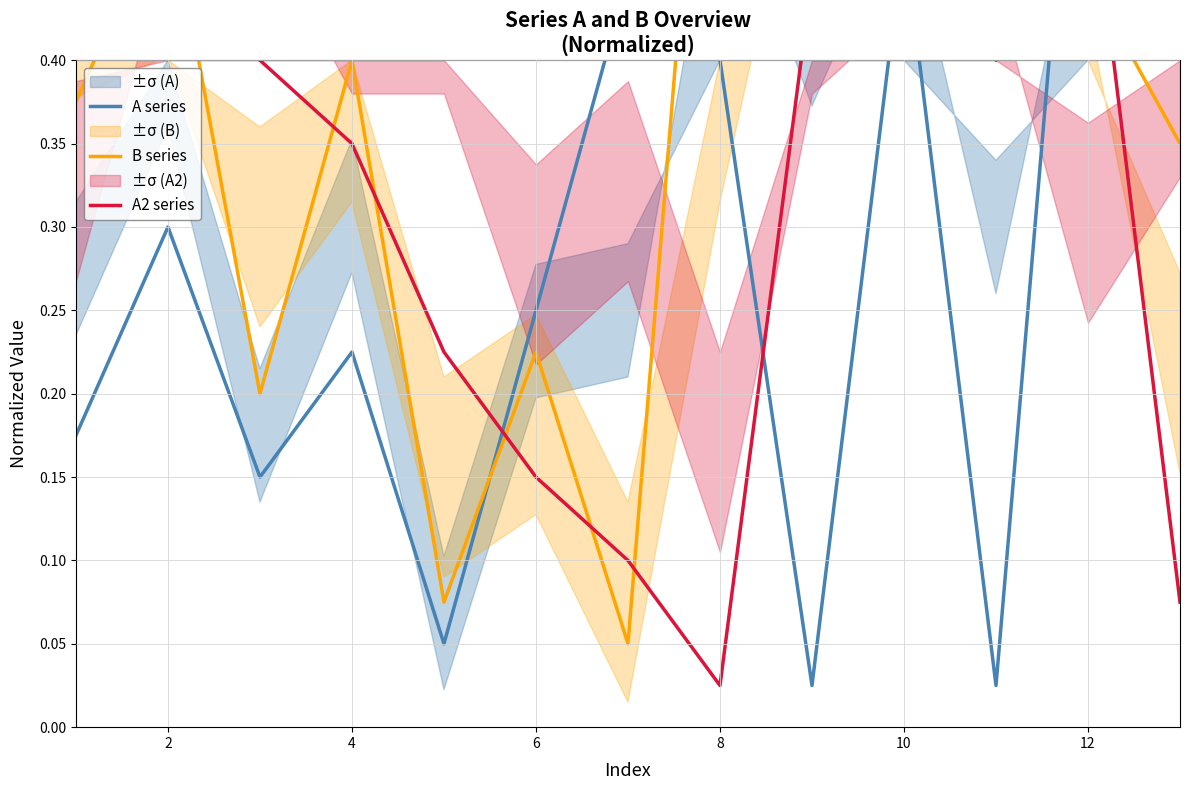

What is the maximum value for A series?

0.7